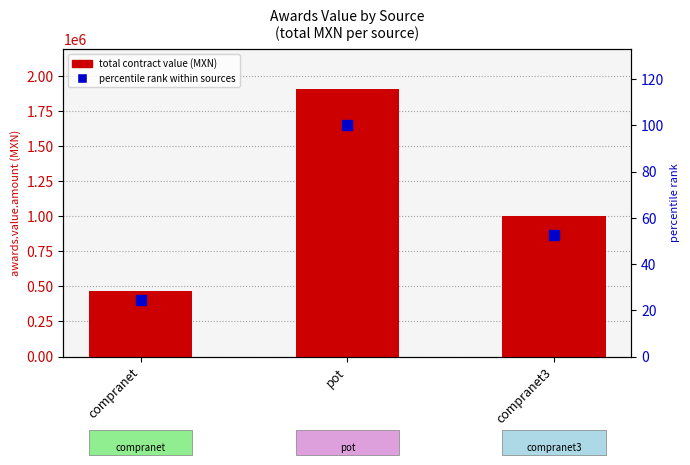

At how many categories does at least one series exceed 1449673?

1